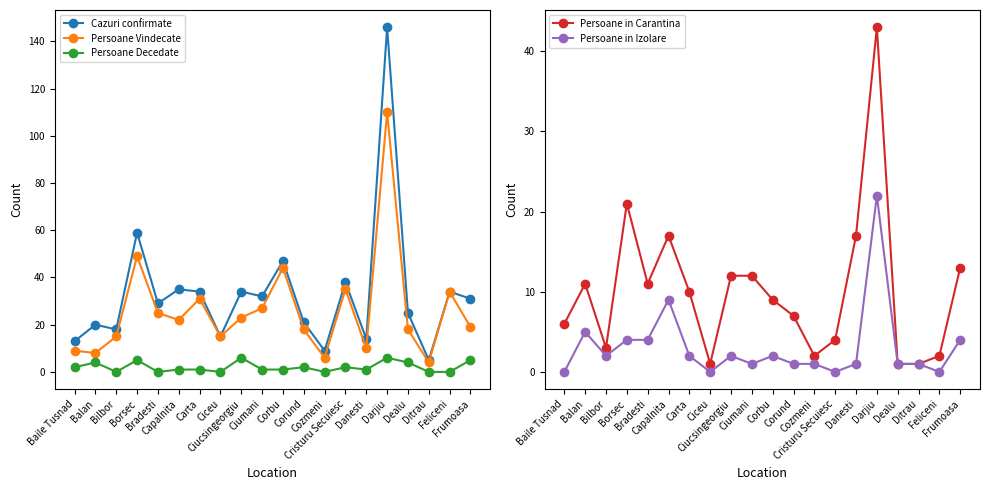

Which series changed the most between Cozmeni and Cristuru Secuiesc?

Cazuri confirmate